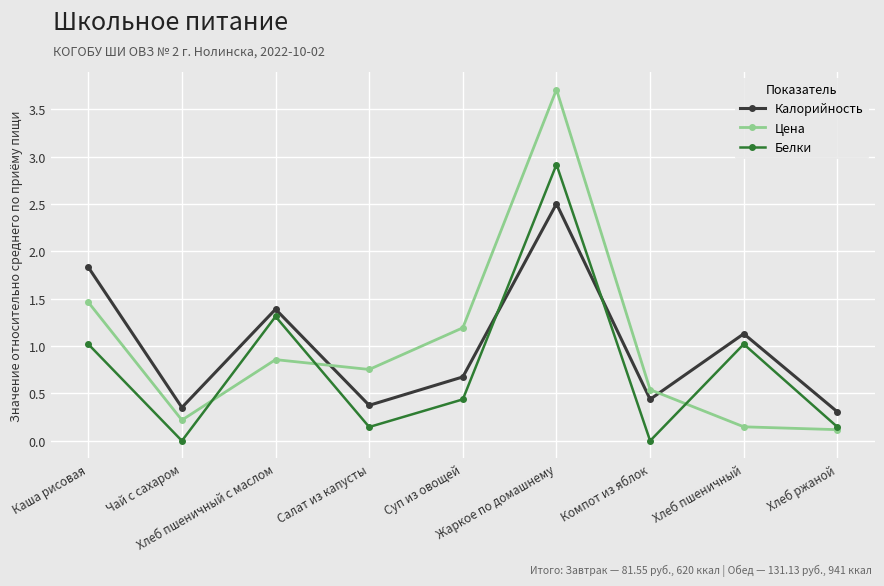

Does the chart display data point markers on the line(s)?

Yes